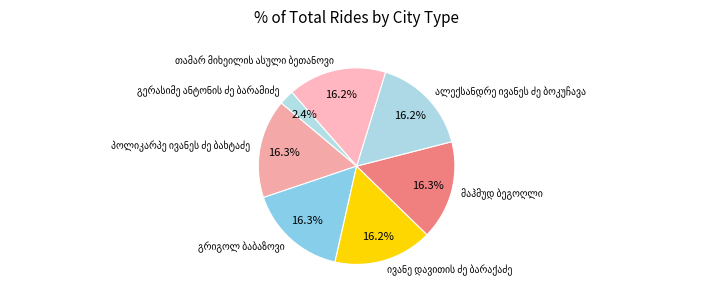

Does any single category account for the majority?

No